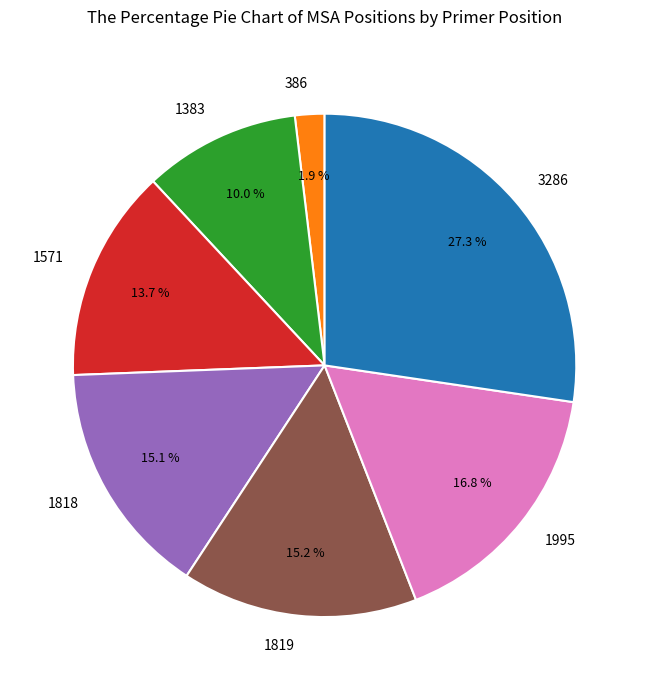

Which category has the biggest portion of the pie?

3286